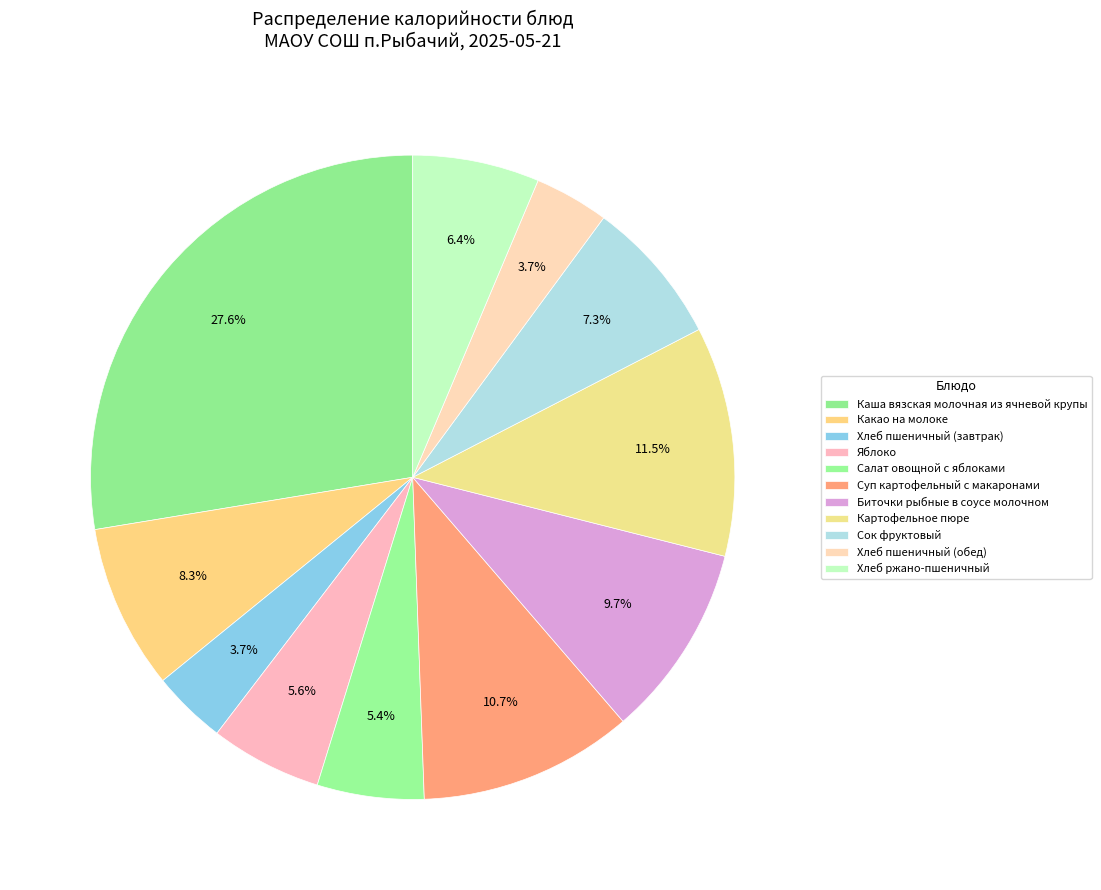

Does Картофельное пюре represent more than half of the total?

No